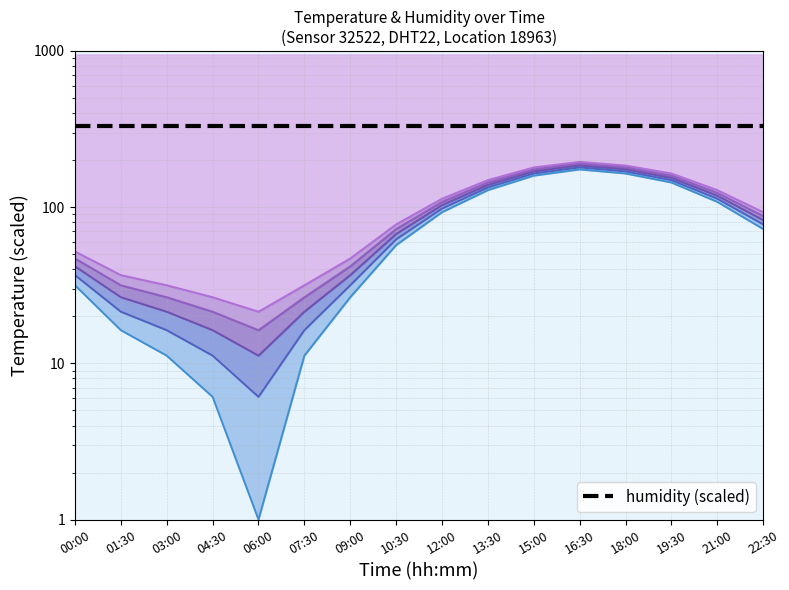

How many lines are shown in the chart?

5